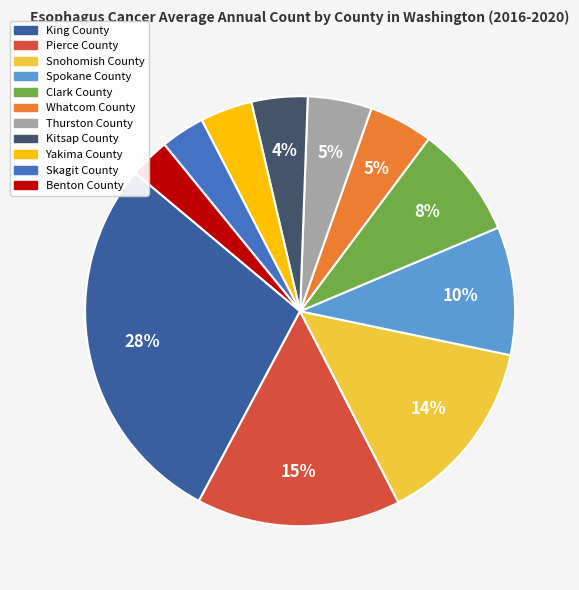

Which slice is the largest?

King County